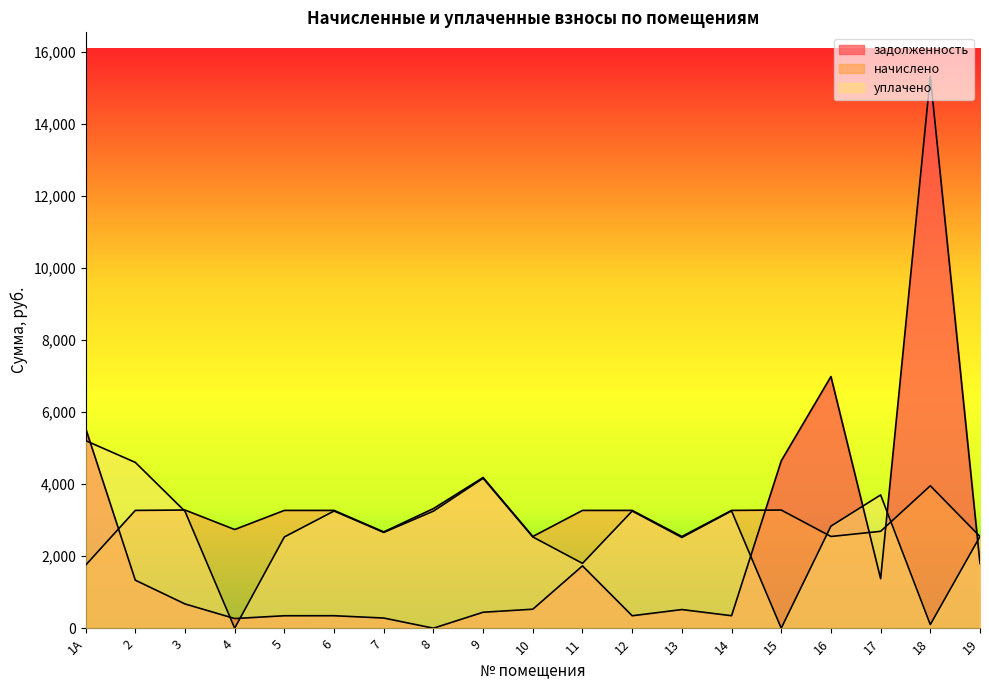

How many interior local peaks does the задолженность series have?

5